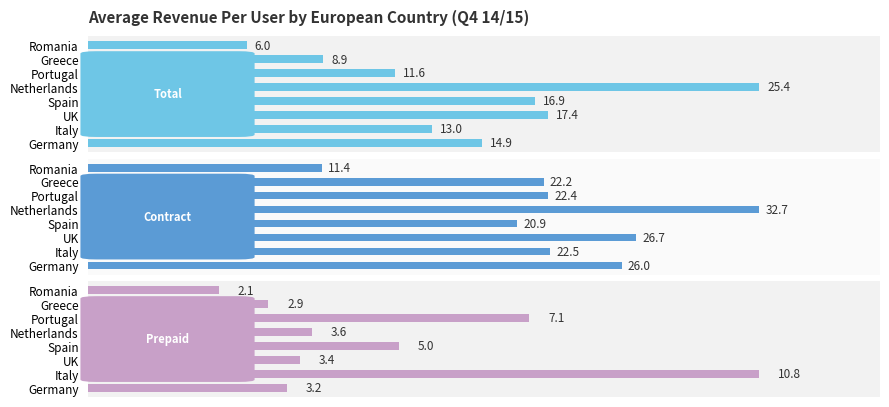

What is the difference between the highest and lowest values at Germany?

22.8